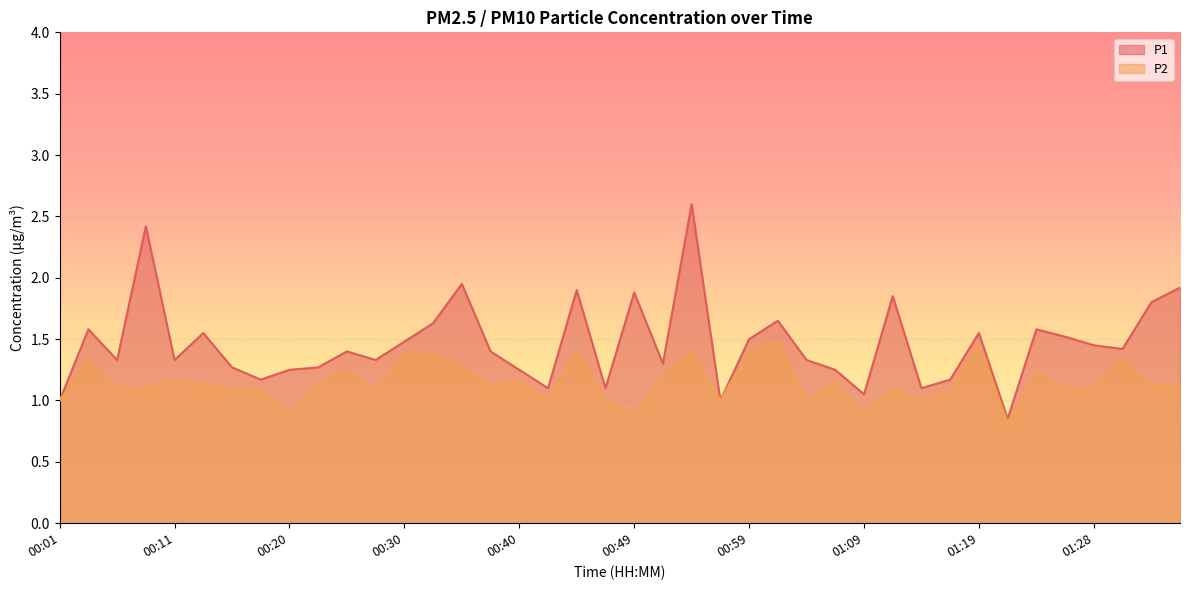

List the labels in order of P2 value, largest first.

01:02, 01:19, 00:45, 00:54, 00:59, 00:30, 00:32, 00:03, 01:31, 00:35, 00:25, 01:24, 00:52, 00:11, 00:40, 01:07, 00:13, 00:23, 00:37, 01:33, 01:36, 00:06, 00:08, 00:15, 01:11, 01:26, 01:28, 00:18, 00:28, 01:16, 00:01, 00:42, 00:47, 00:57, 01:04, 01:14, 00:20, 00:49, 01:09, 01:21